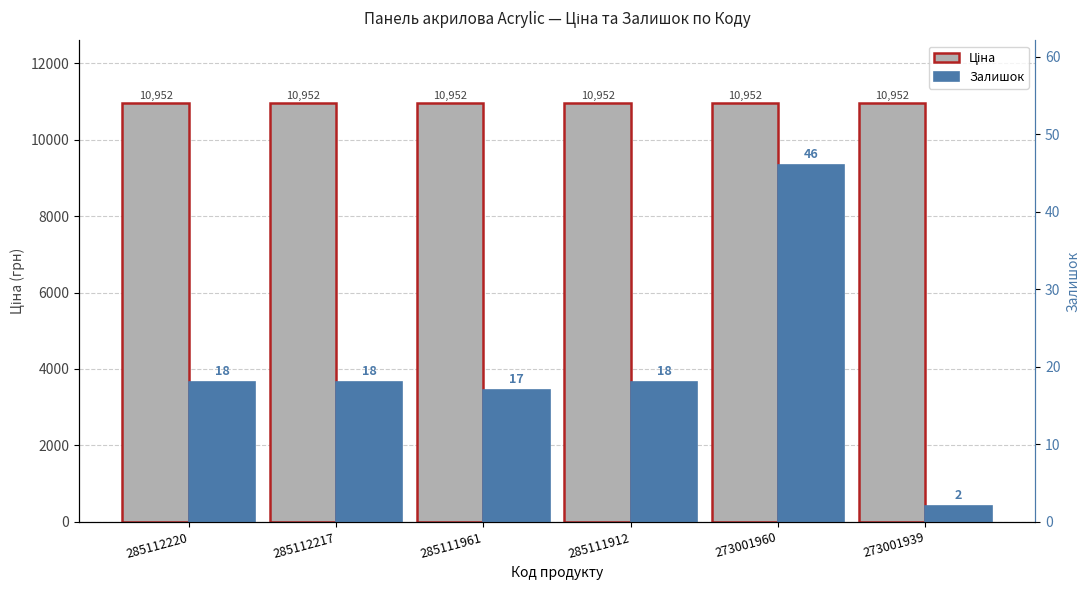

Between 273001939 and 273001960, which is larger?

273001939